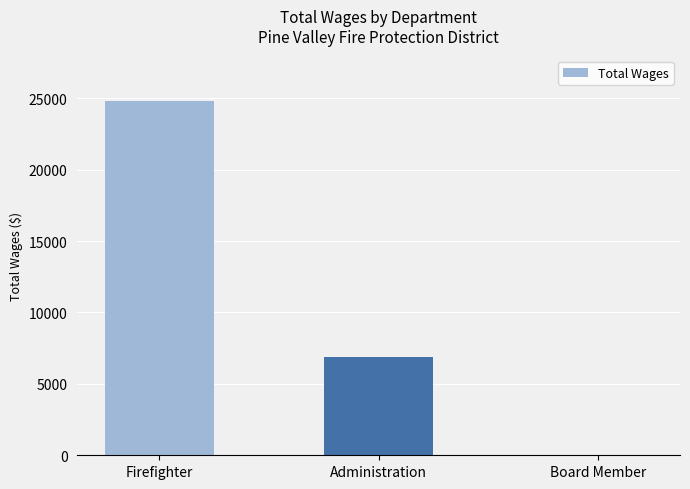

Where is the data nearest to the value 12406?

Administration